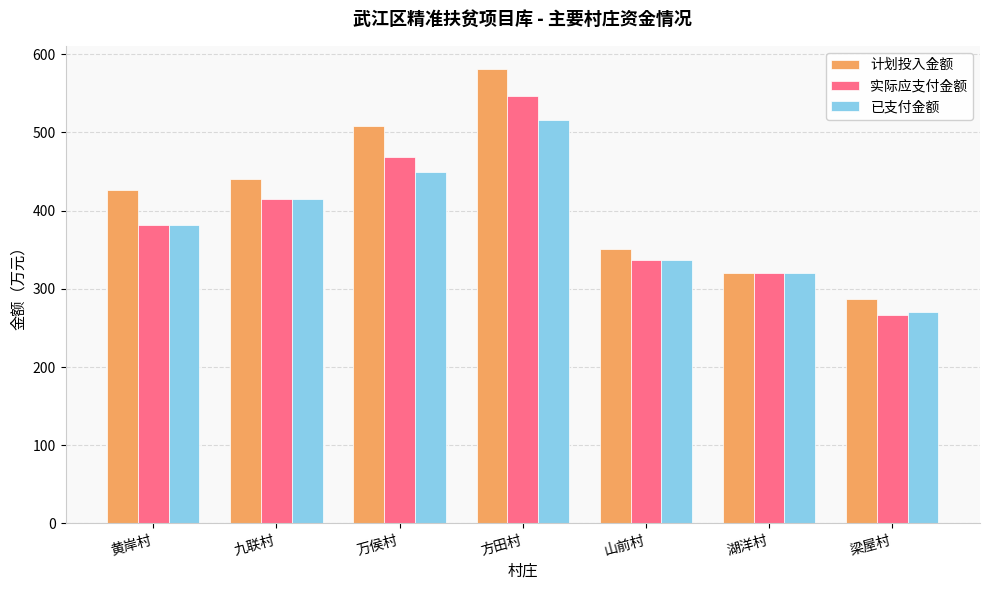

List the series in order of their overall mean, highest first.

计划投入金额, 实际应支付金额, 已支付金额